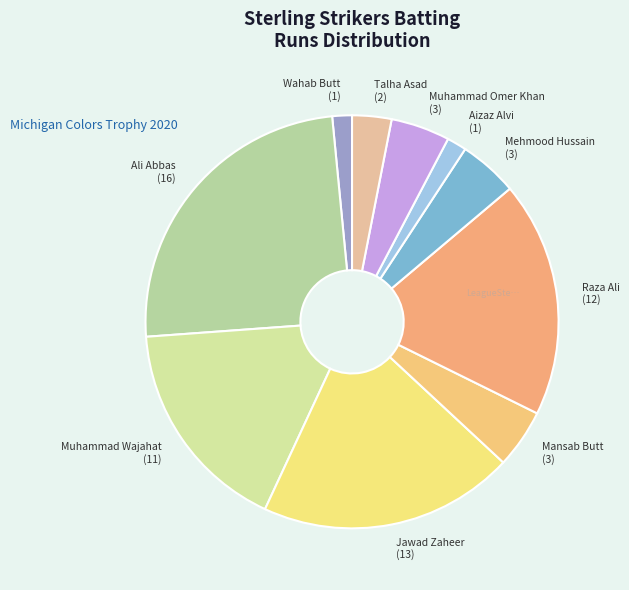

Is Aizaz Alvi the majority of the pie?

No